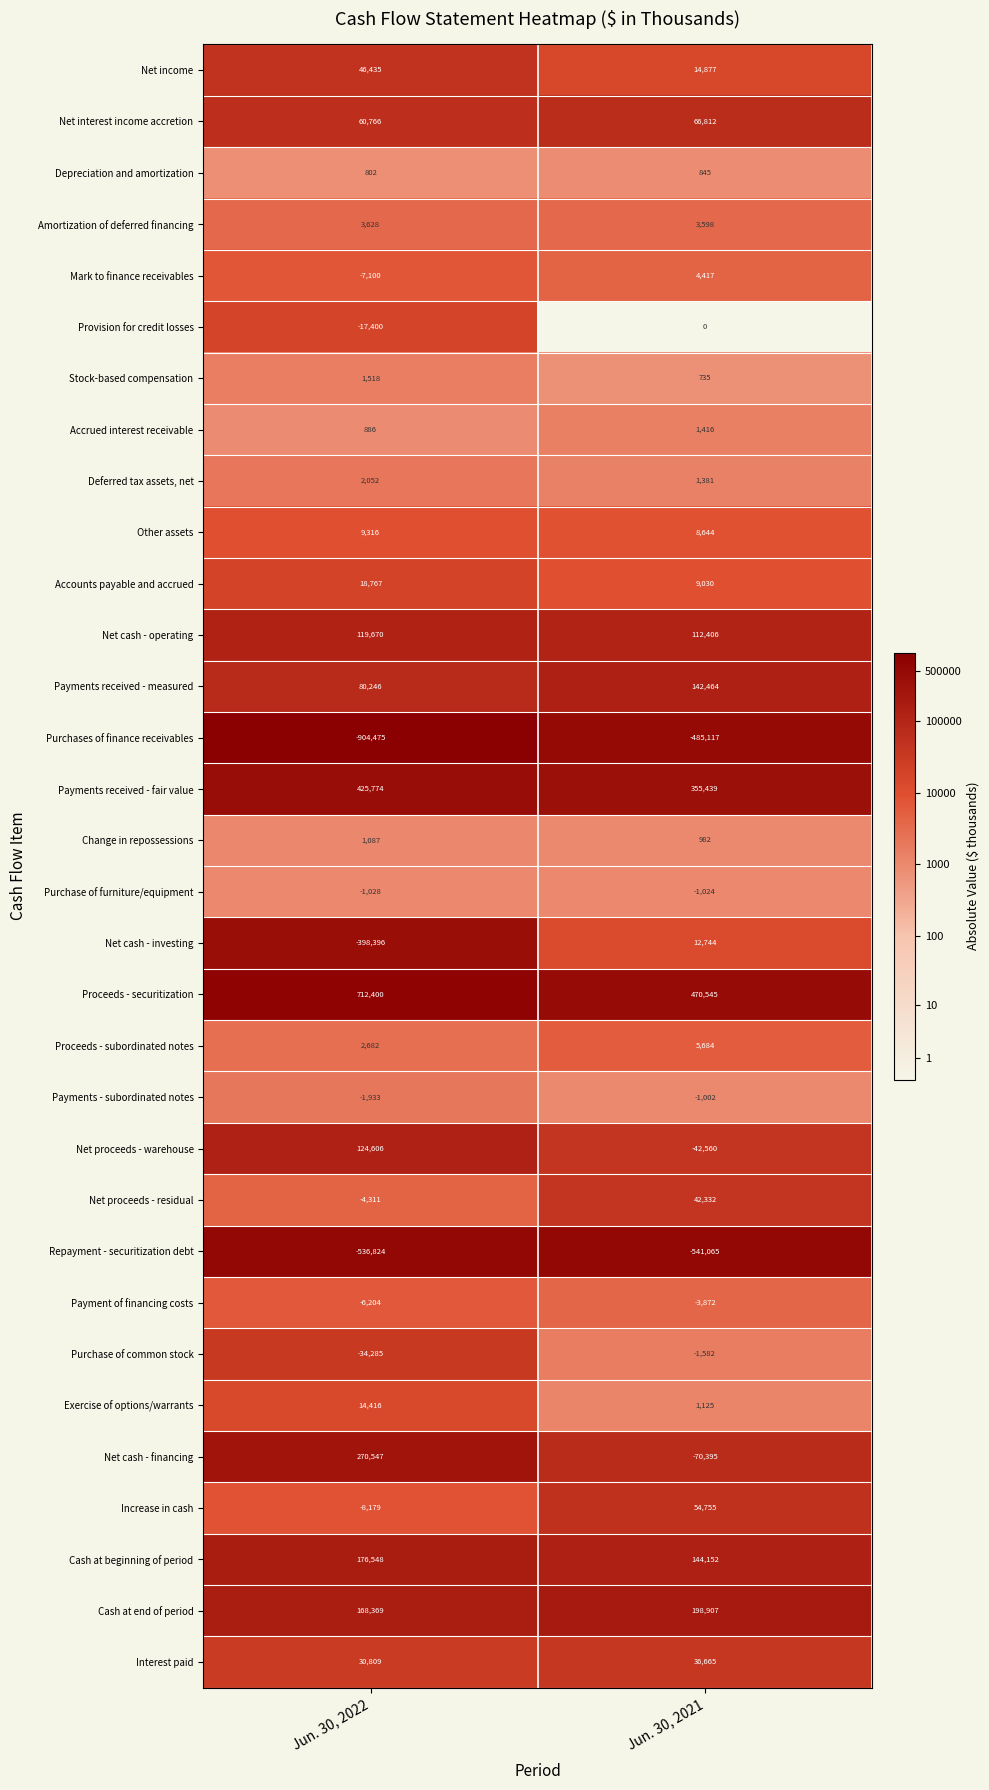

Is it true that Net cash - operating equals 119670 at Jun. 30, 2022?

True